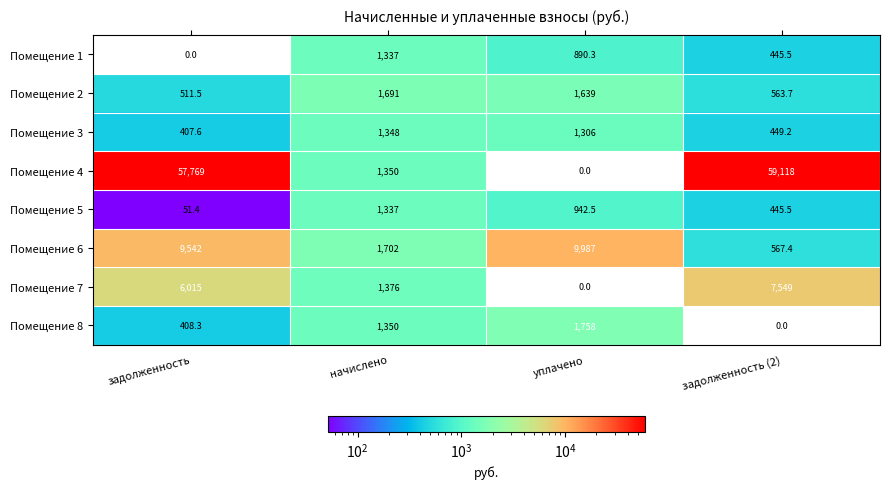

What is the difference between the second highest and minimum values in the Помещение 6 series?

8974.6